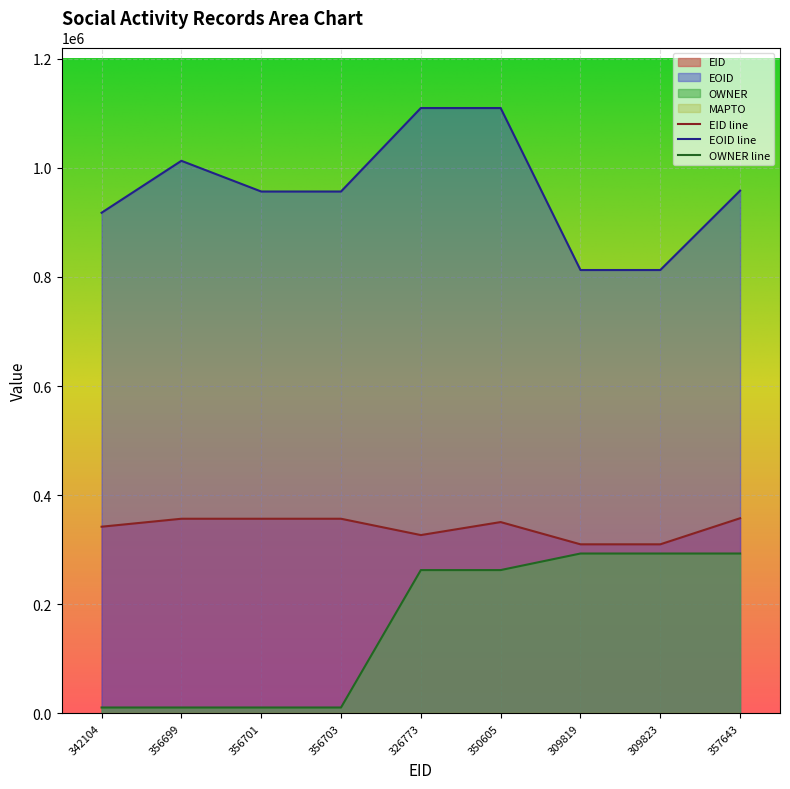

The EID line series shows 356699 at 356699. True or false?

True